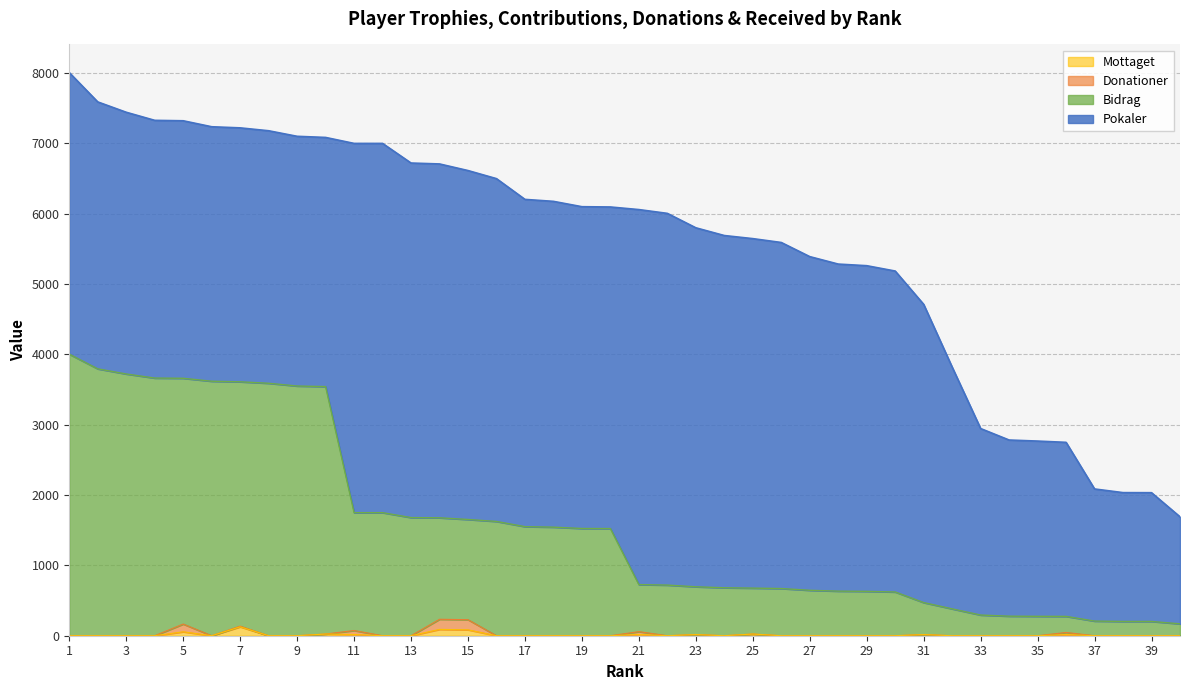

How many data points in Donationer are above 0?

11